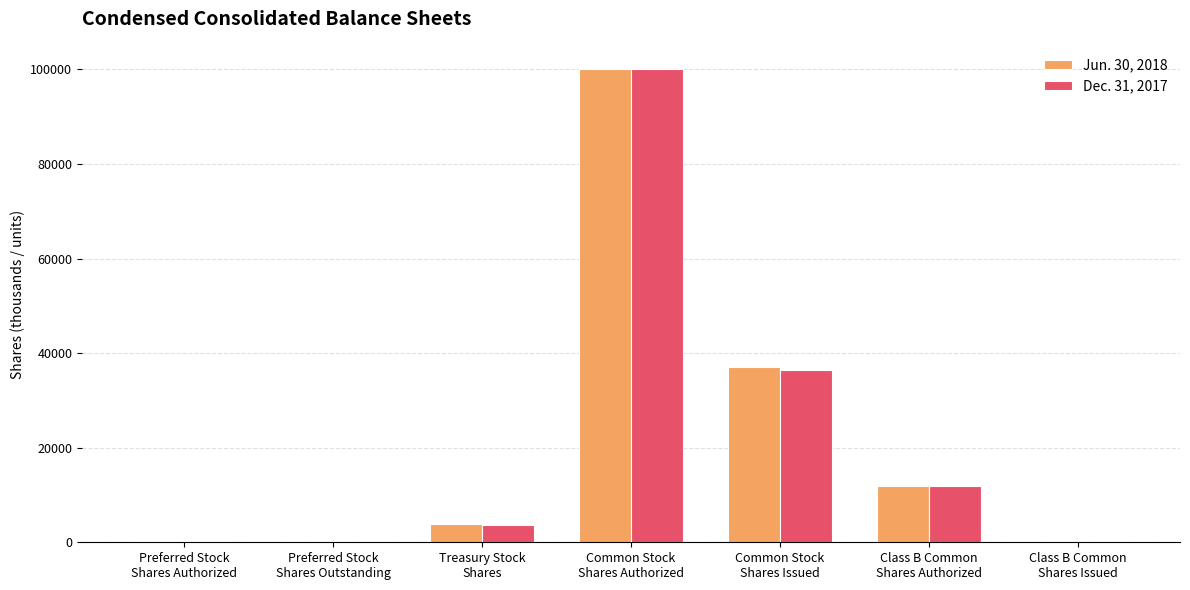

What is the maximum value shown in the chart?

100000